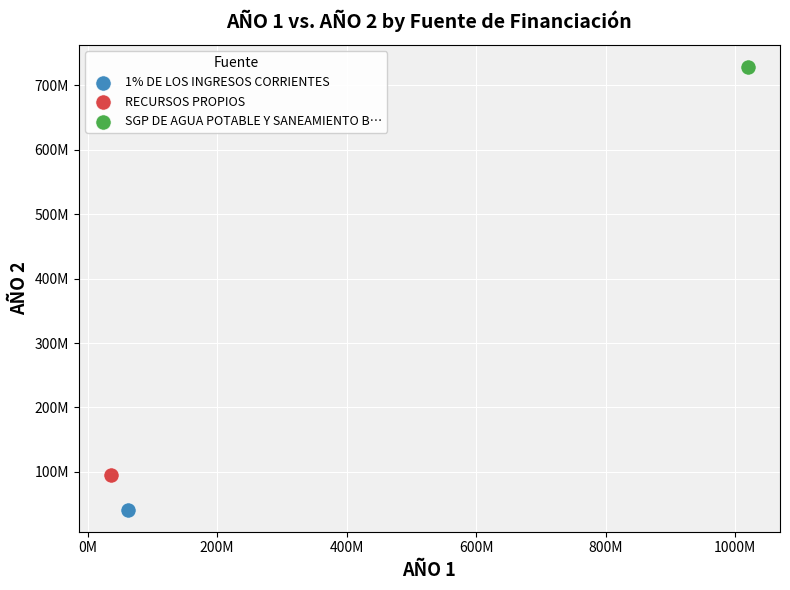

What are all the series names shown in the legend?

1% DE LOS INGRESOS CORRIENTES, RECURSOS PROPIOS, SGP DE AGUA POTABLE Y SANEAMIENTO B…